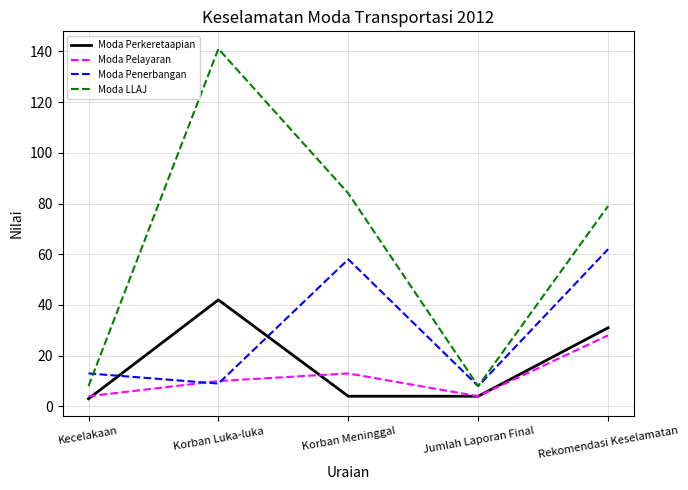

What is the difference between the highest and lowest values at Jumlah Laporan Final?

4